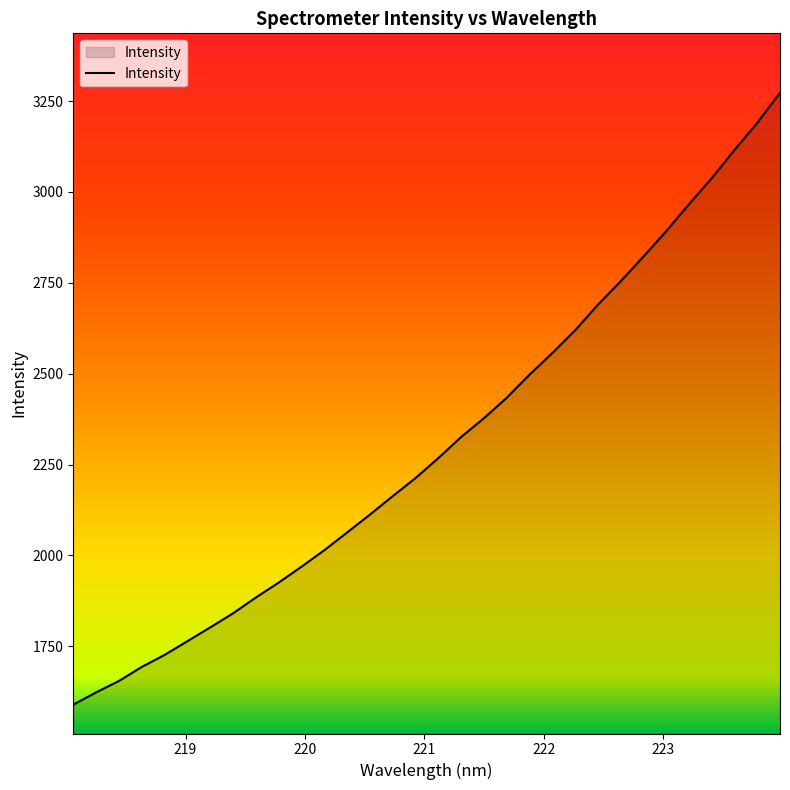

Count the number of data series in this chart.

1